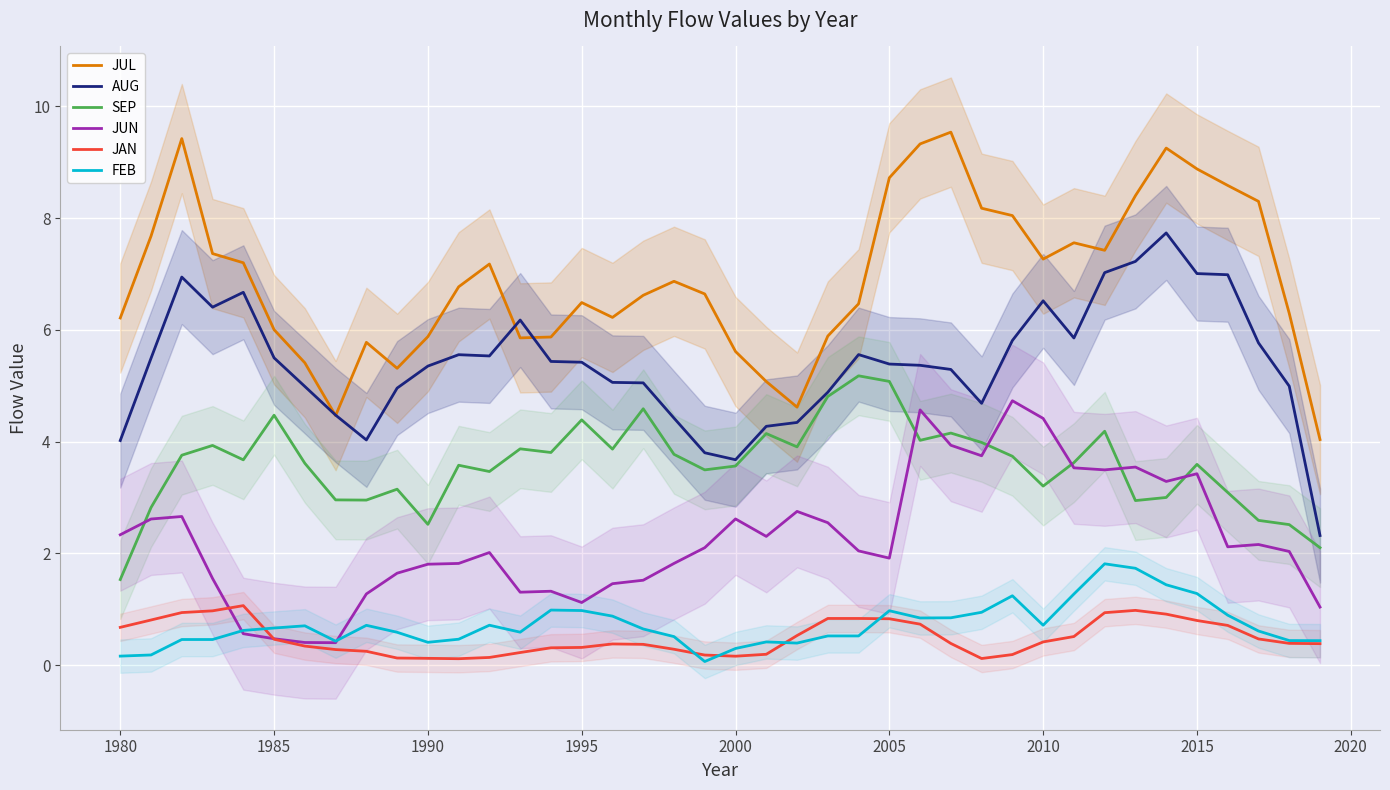

At which label does JUL first exceed 6?

1980